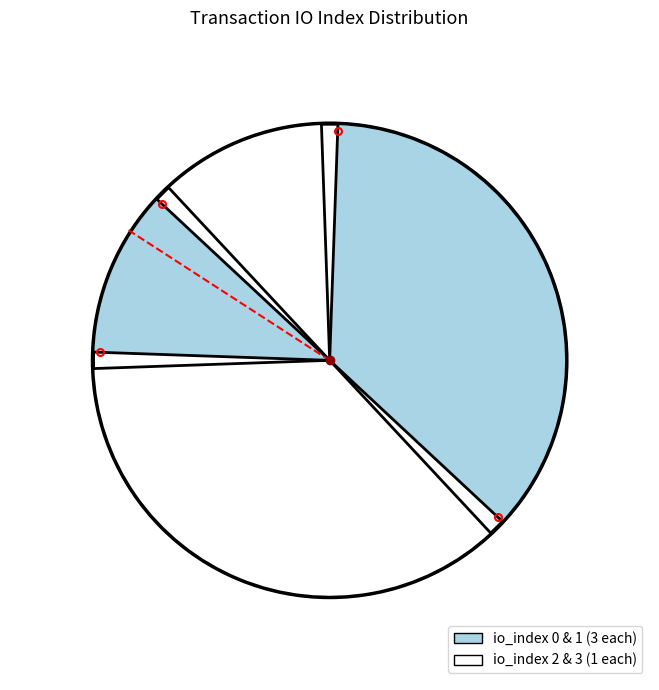

Approximately how many times larger is the value at io_index_3 compared to io_index_1?

0.3